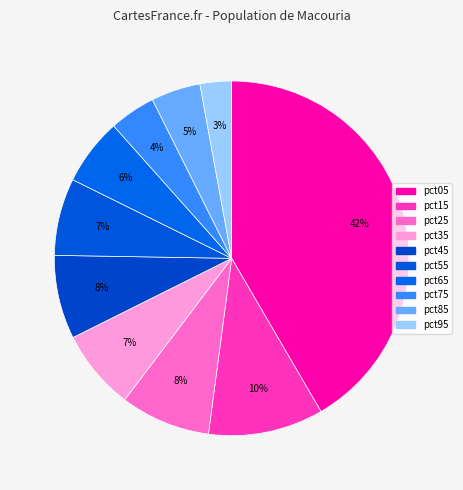

Count the number of slices in the pie.

10